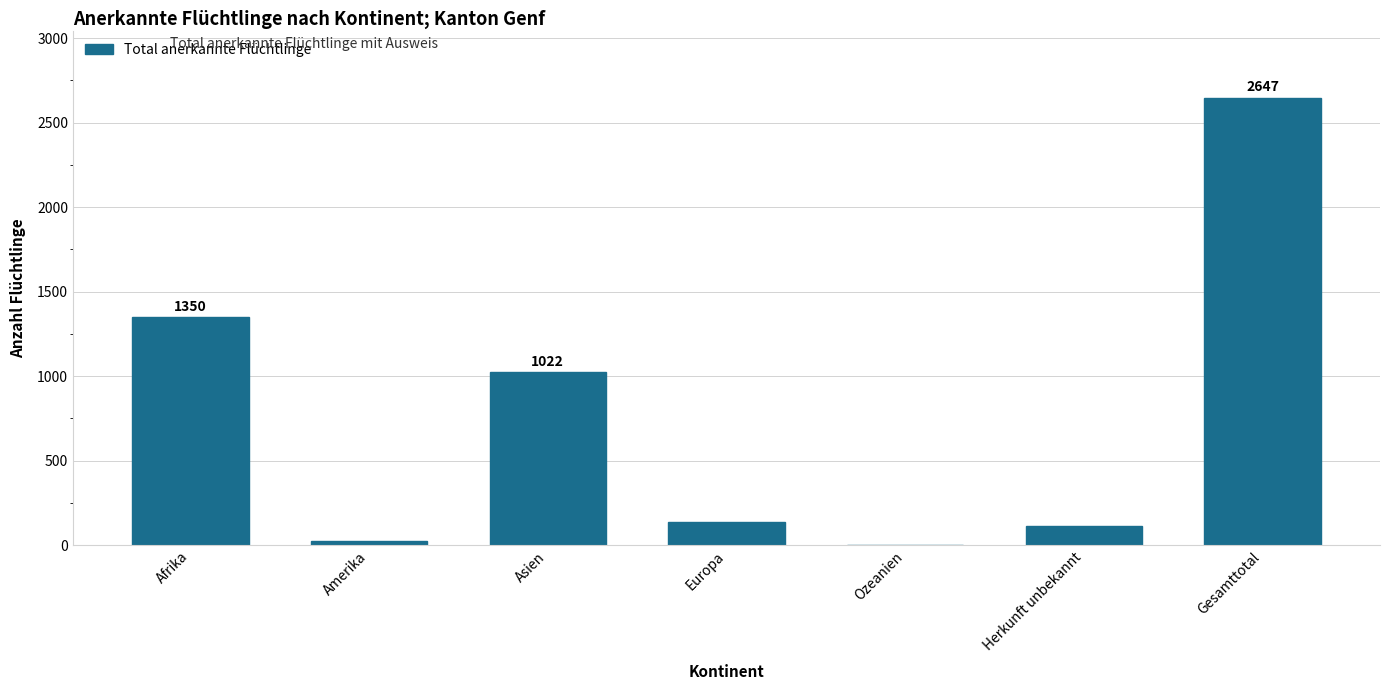

The value at Europa is 136. True or false?

True